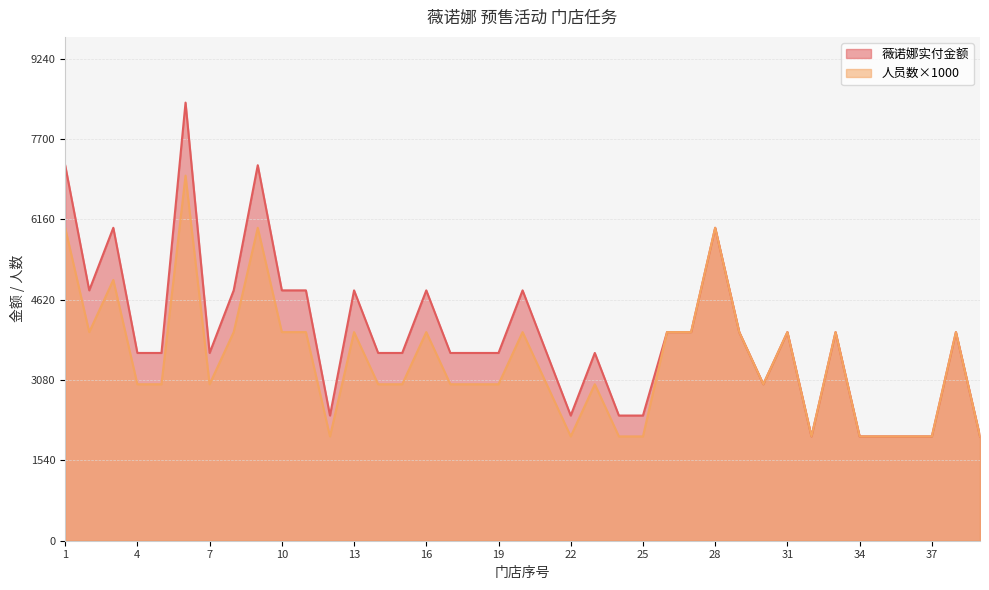

True or false: 薇诺娜实付金额 and 人员数 cross at least once.

False